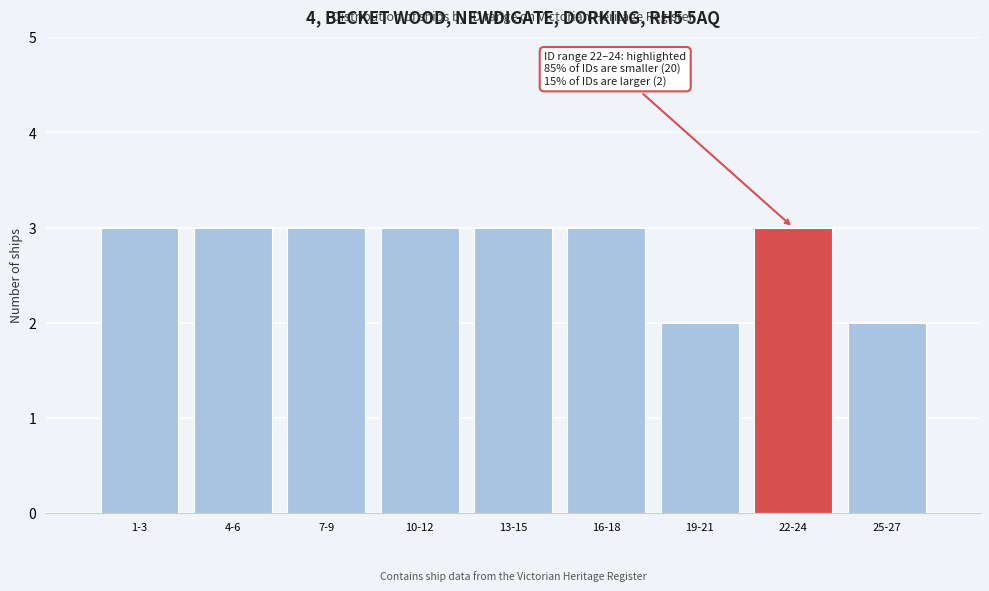

Reading left to right, extract all data points from this chart.

3	3	3	3	3	3	2	3	2